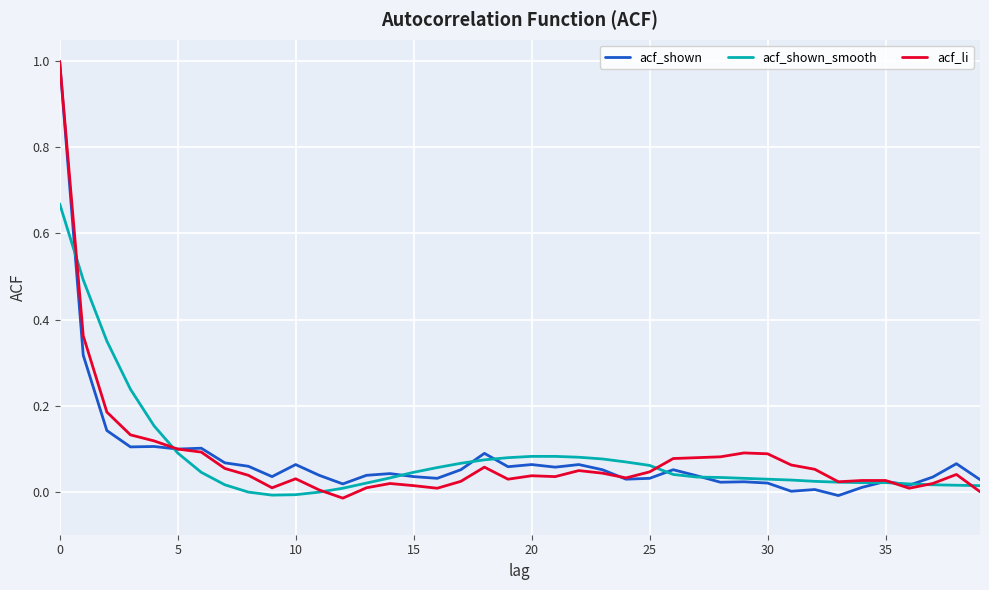

What is the greatest value displayed?

1.0